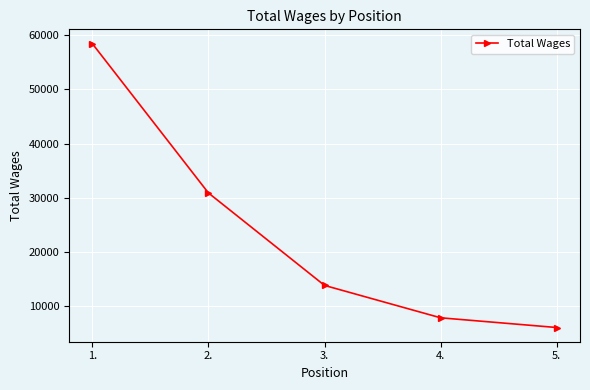

Which has a higher value, 4. or 5.?

4.